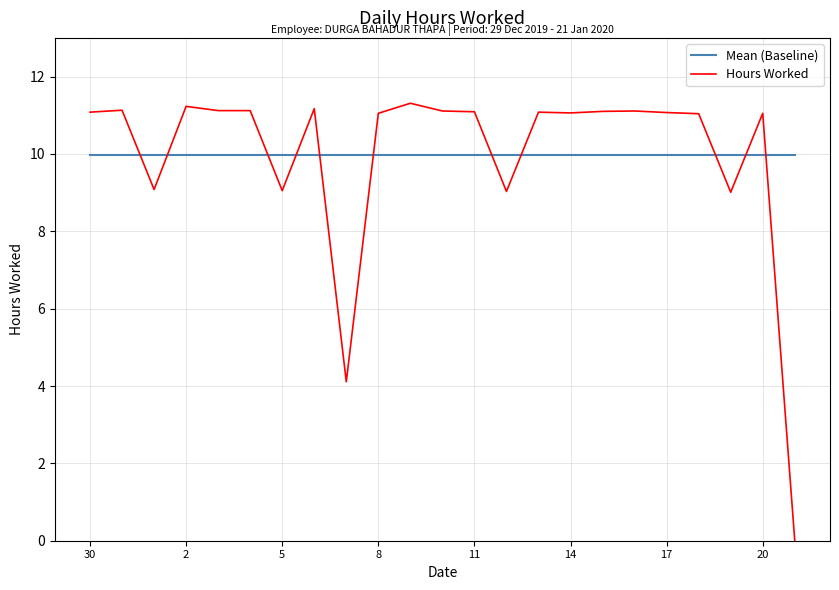

What is the greatest value displayed?

11.3